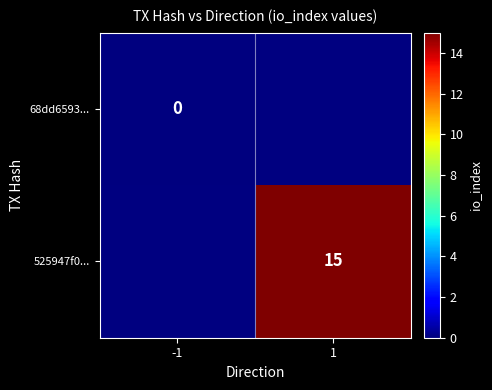

How many distinct data groups are displayed?

2